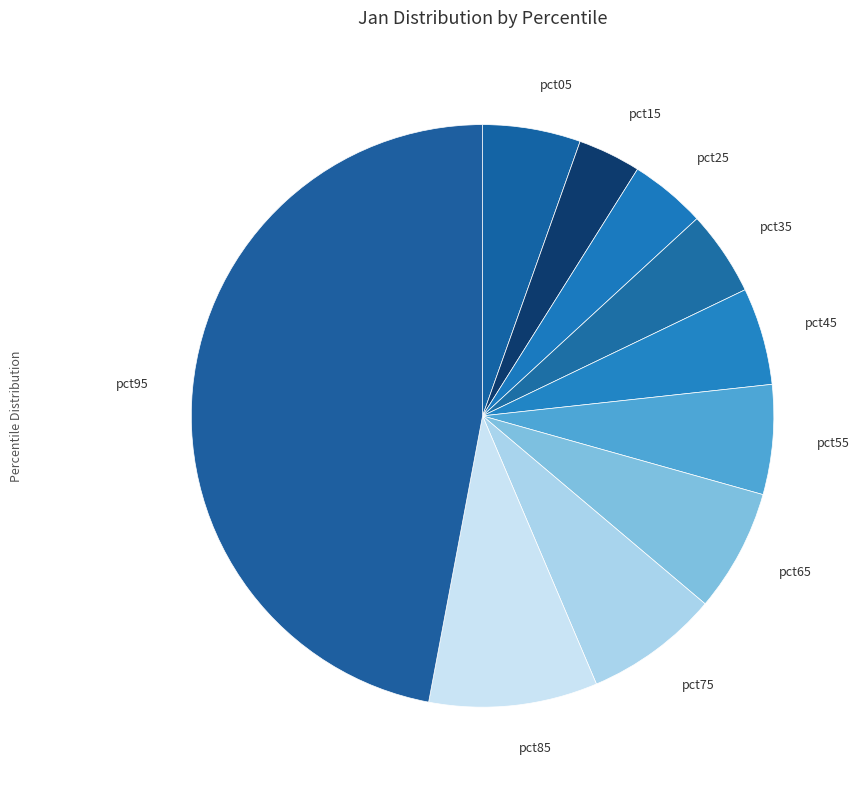

Combined, do pct75 and pct95 account for over 50%?

Yes